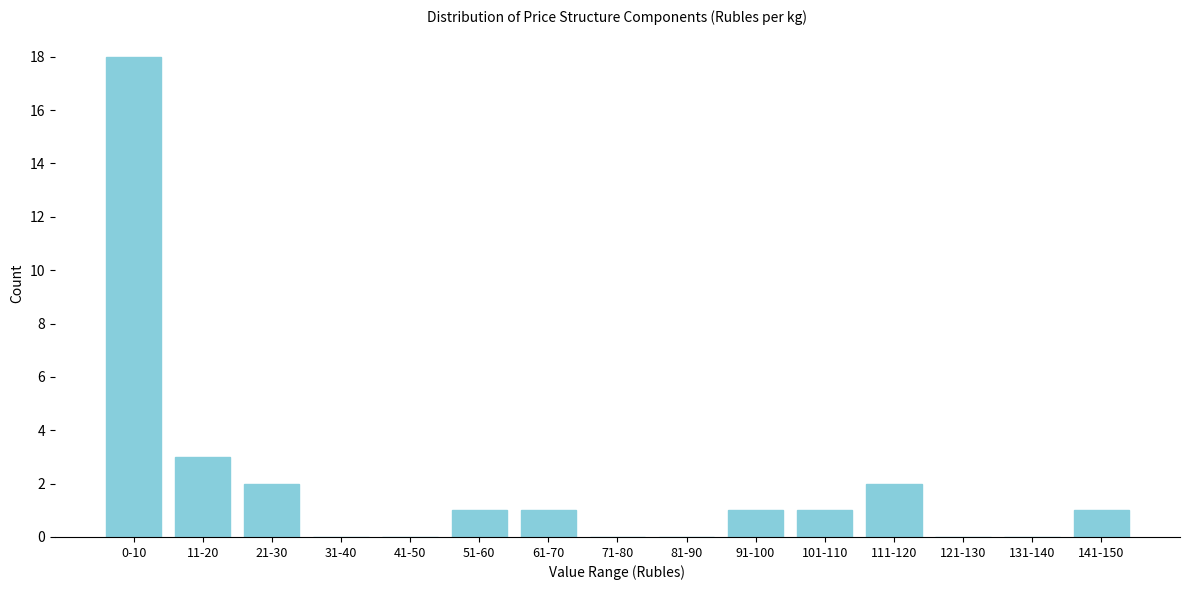

Reading left to right, list all the values displayed in this chart.

0-10=18	11-20=3	21-30=2	31-40=0	41-50=0	51-60=1	61-70=1	71-80=0	81-90=0	91-100=1	101-110=1	111-120=2	121-130=0	131-140=0	141-150=1